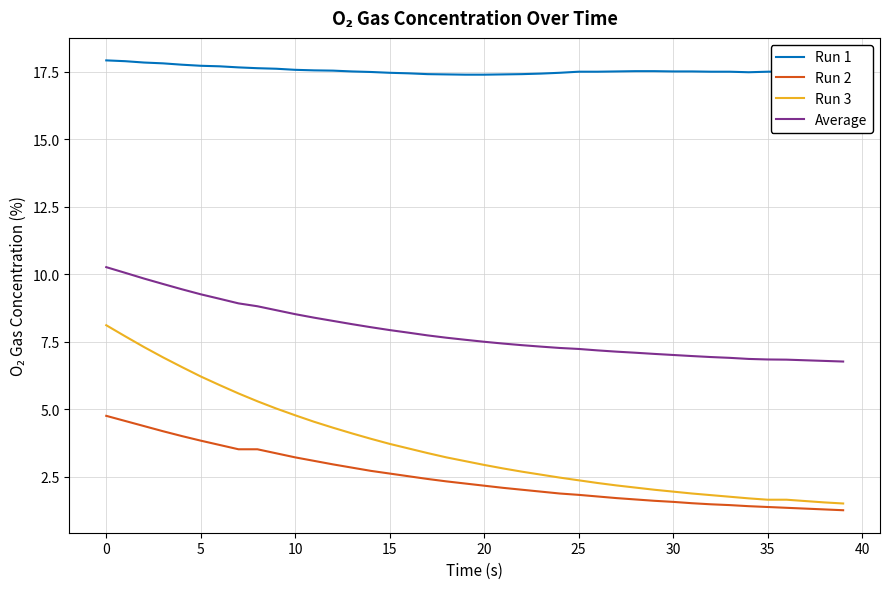

What is the lowest value of the Run 1 series?

17.4